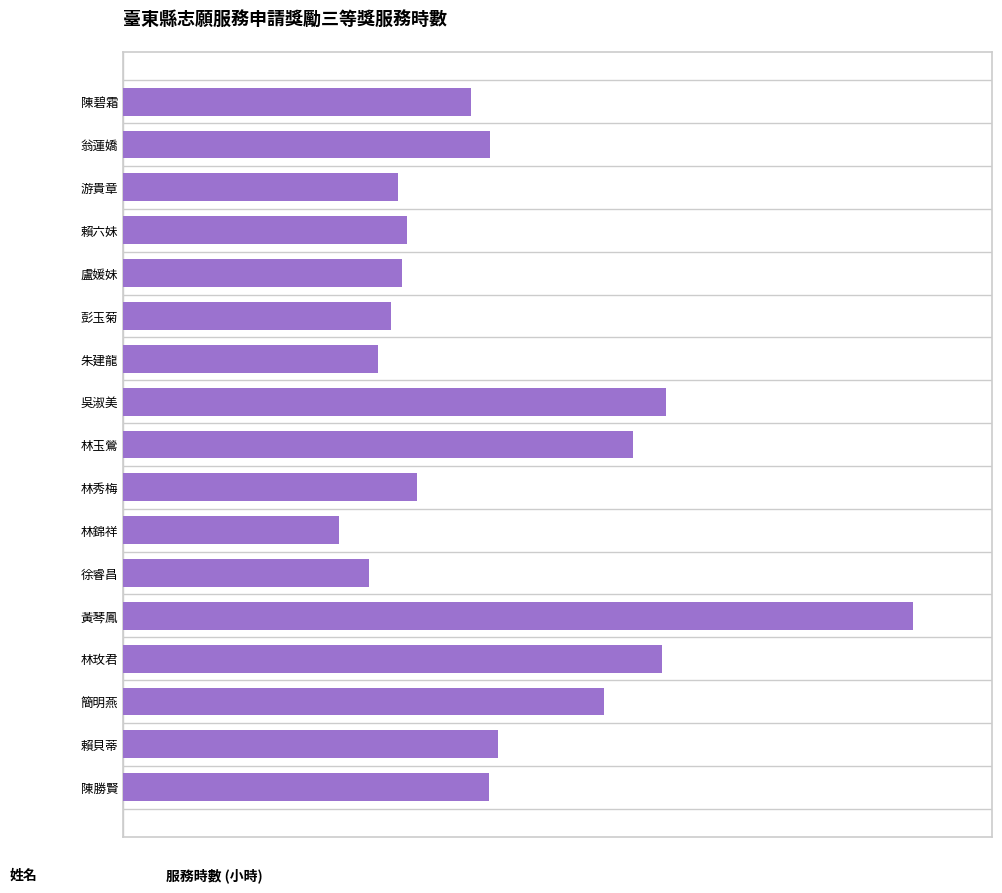

What is the difference between the maximum and minimum values?

1167